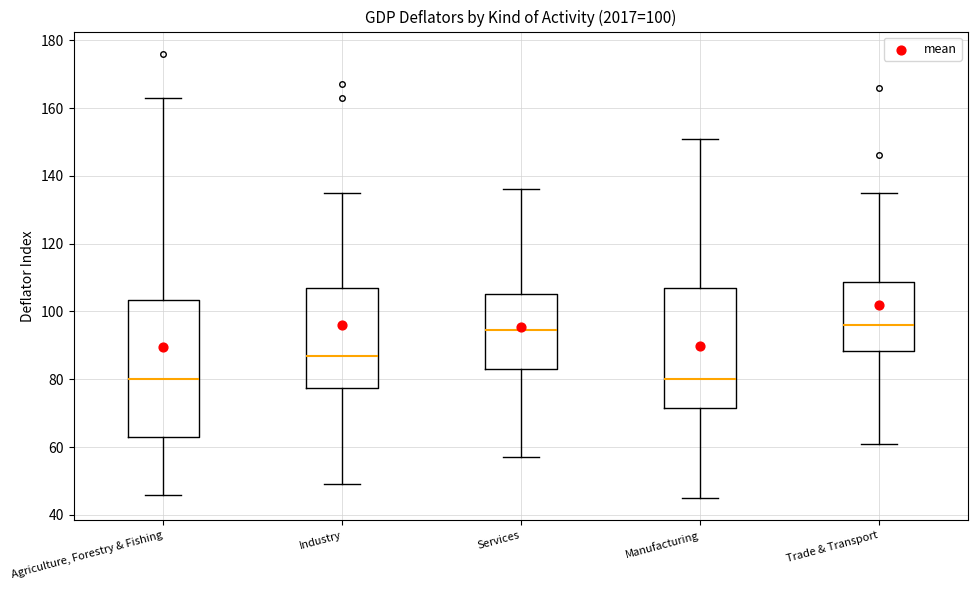

Which box is the tallest, from its lower edge to its upper edge?

Agriculture, Forestry & Fishing